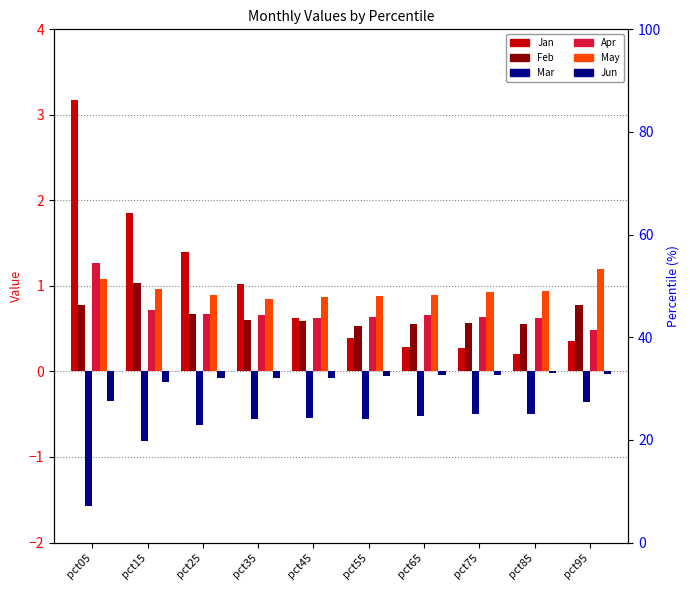

List the labels in order of May value, smallest first.

pct35, pct45, pct55, pct65, pct25, pct75, pct85, pct15, pct05, pct95